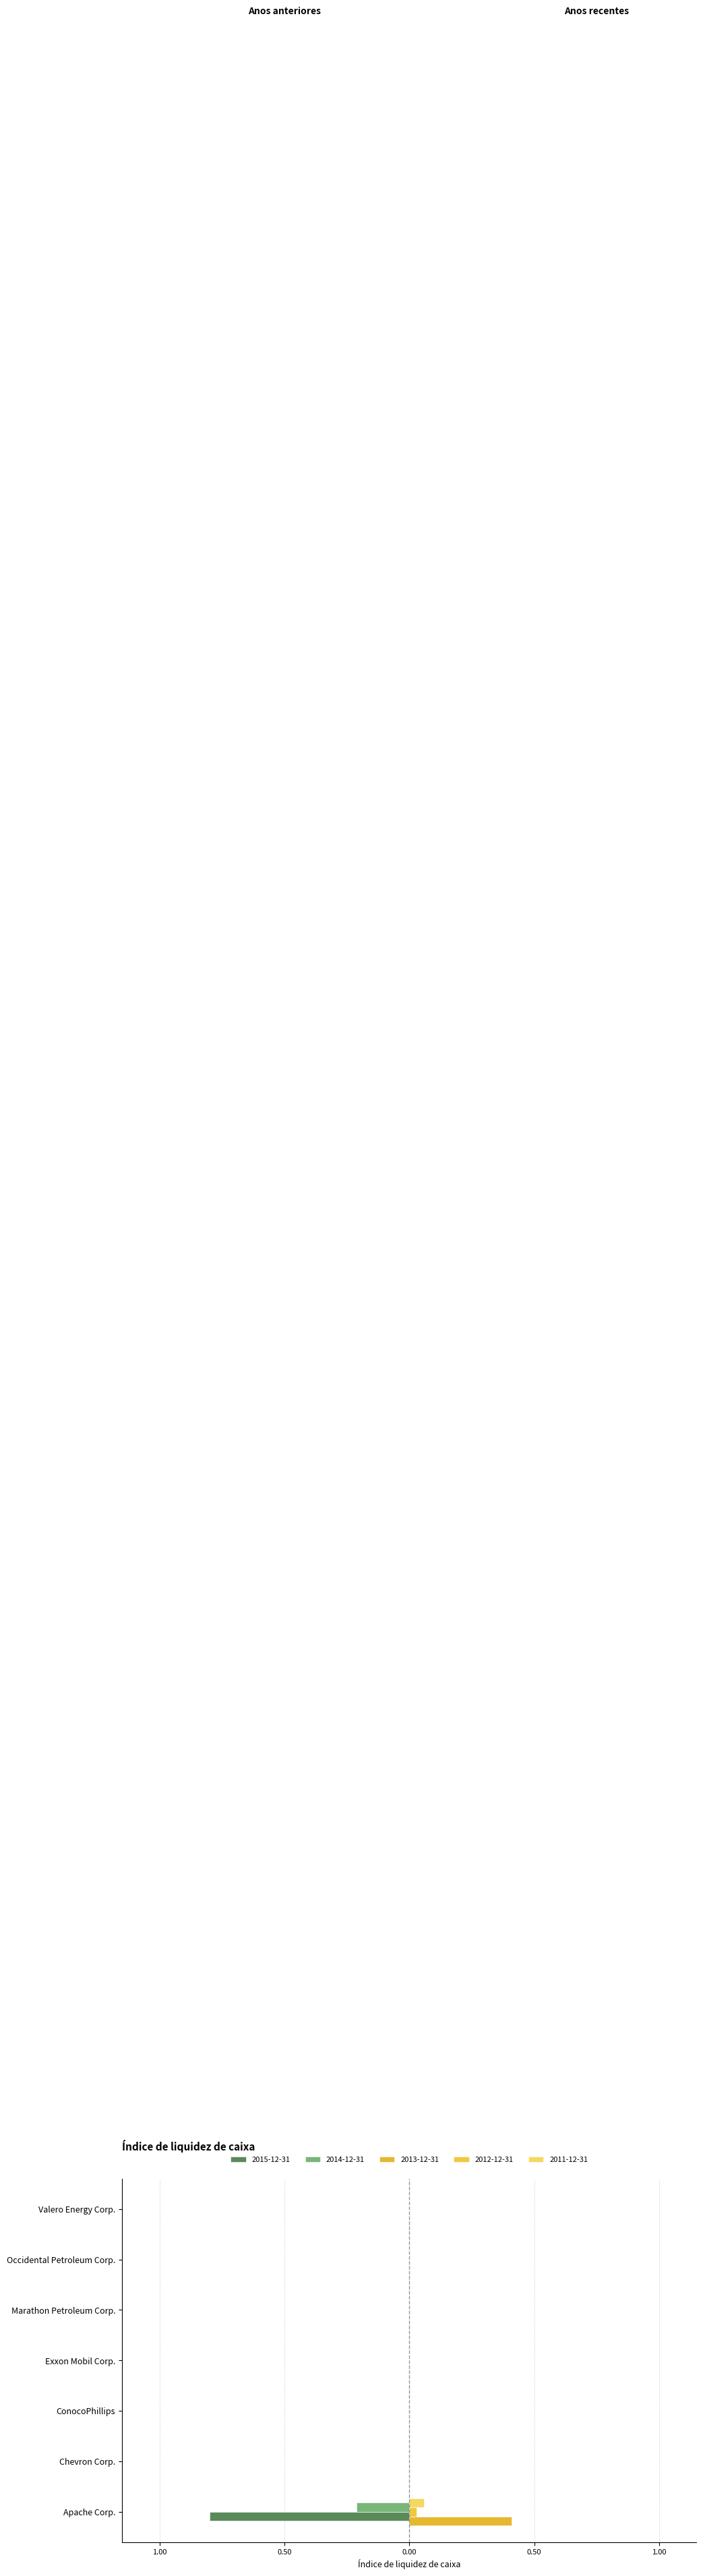

Which series has the largest range (max minus min)?

2015-12-31